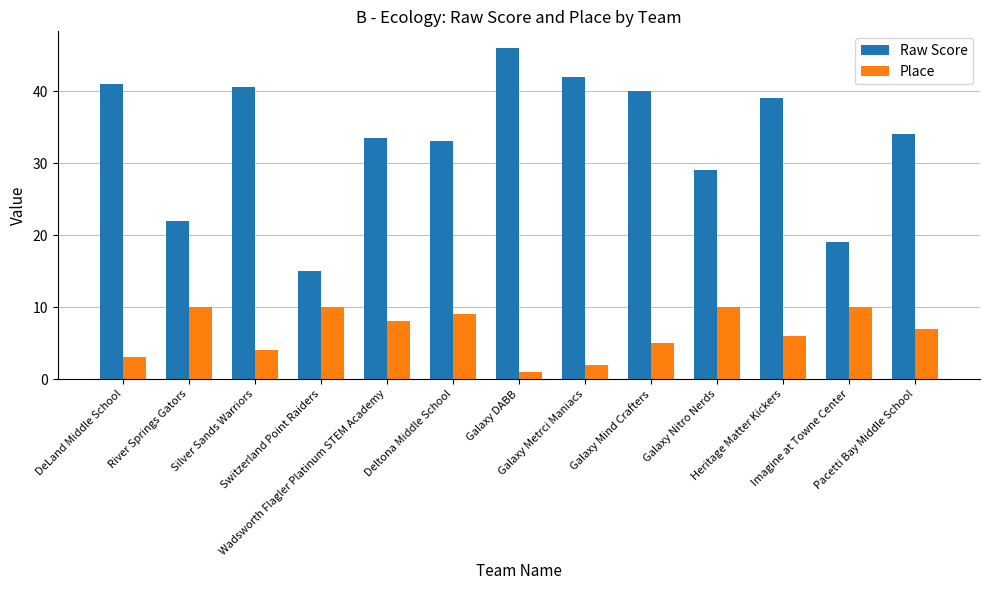

Count the number of categories in the chart.

13